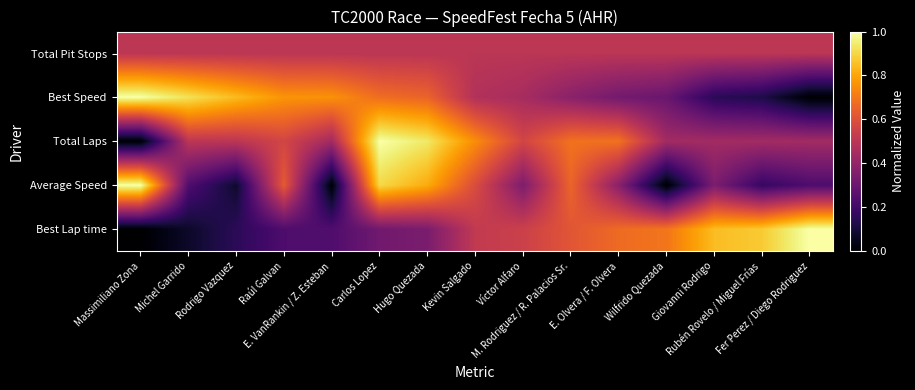

Which has a higher value, Massimiliano Zona or Michel Garrido?

Michel Garrido